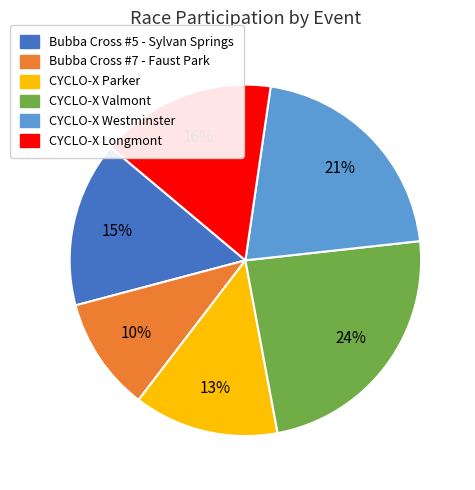

Is there any slice that represents more than half of the pie?

No